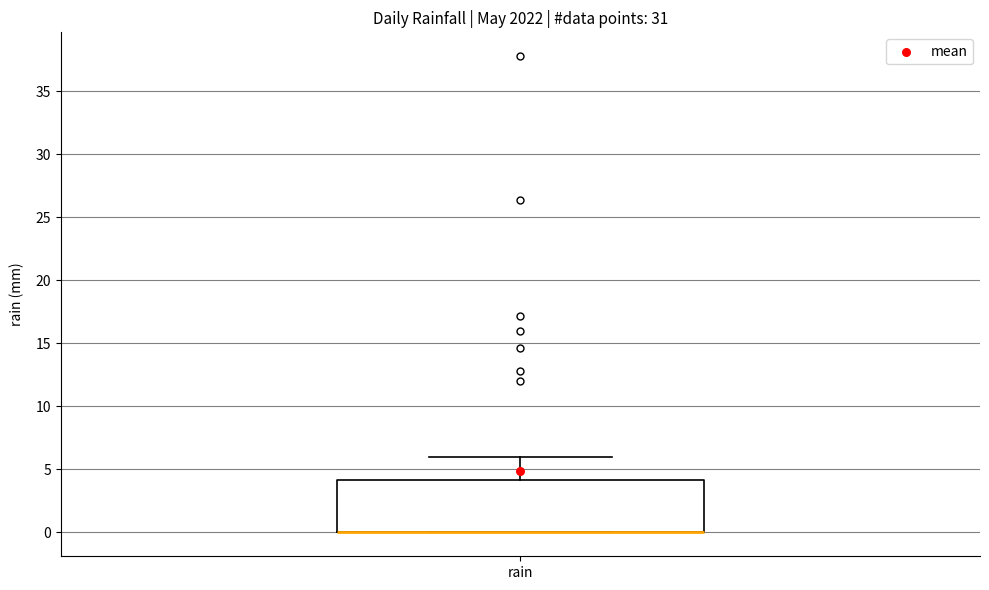

Read this box plot against the y-axis: the position of the median line, the range covered by the box, and the ends of both whiskers. The values are not printed on the chart, so give them approximately, as read against the axis.

median 0 (drawn on the box's lower edge), box 0 to 4, whiskers 0 to 6